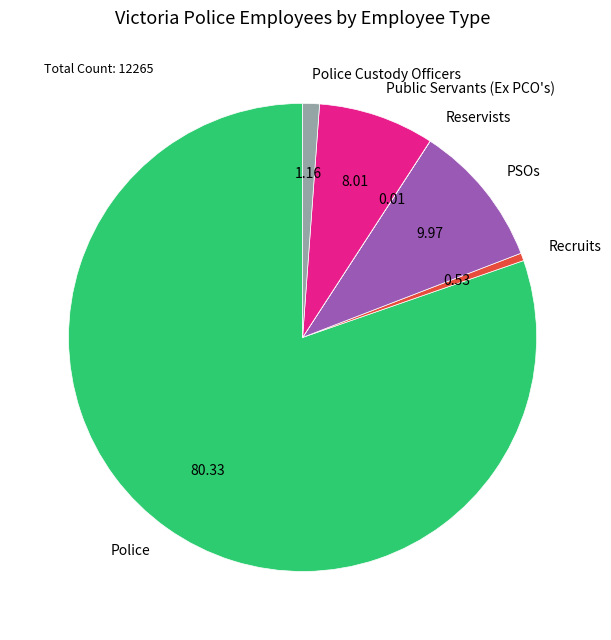

What is the ratio of the value at PSOs to the value at Police Custody Officers?

8.6